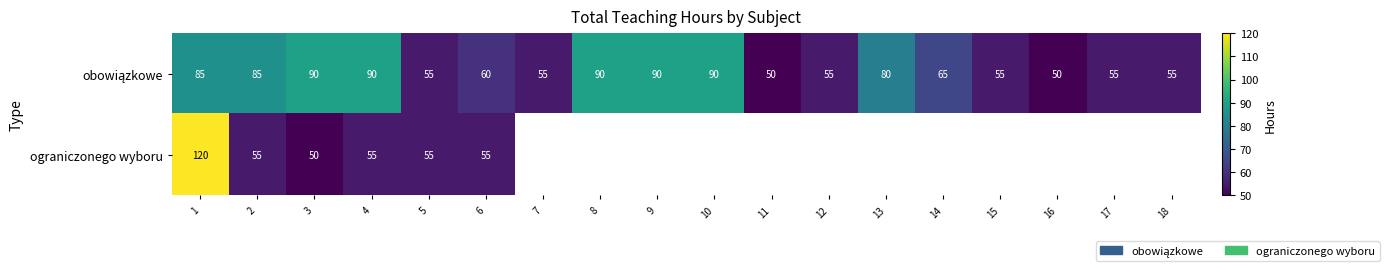

The value of ograniczonego wyboru at 2 is 19. True or false?

False